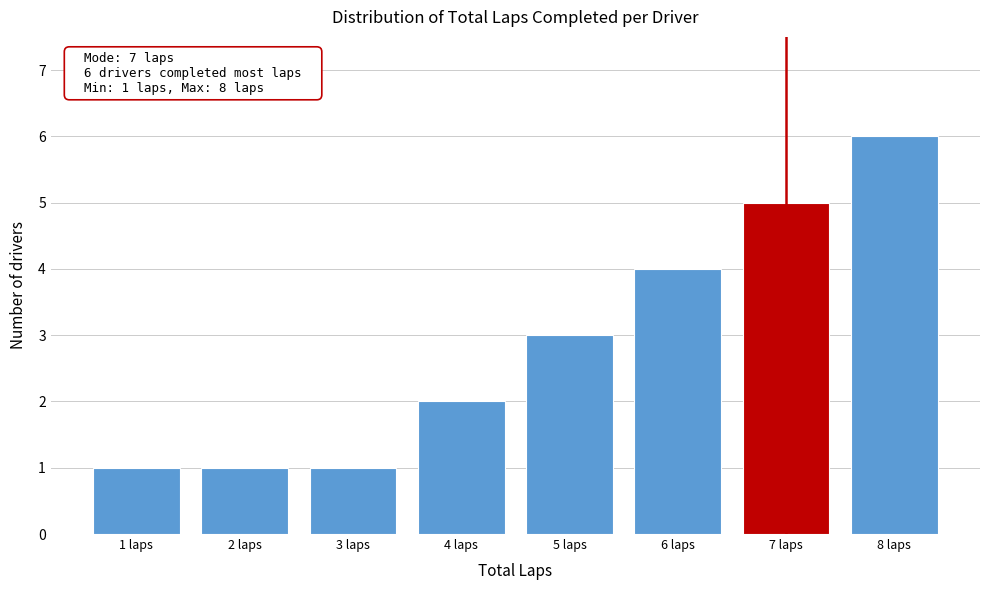

Reading left to right, extract all data points from this chart.

1	1	1	2	3	4	5	6